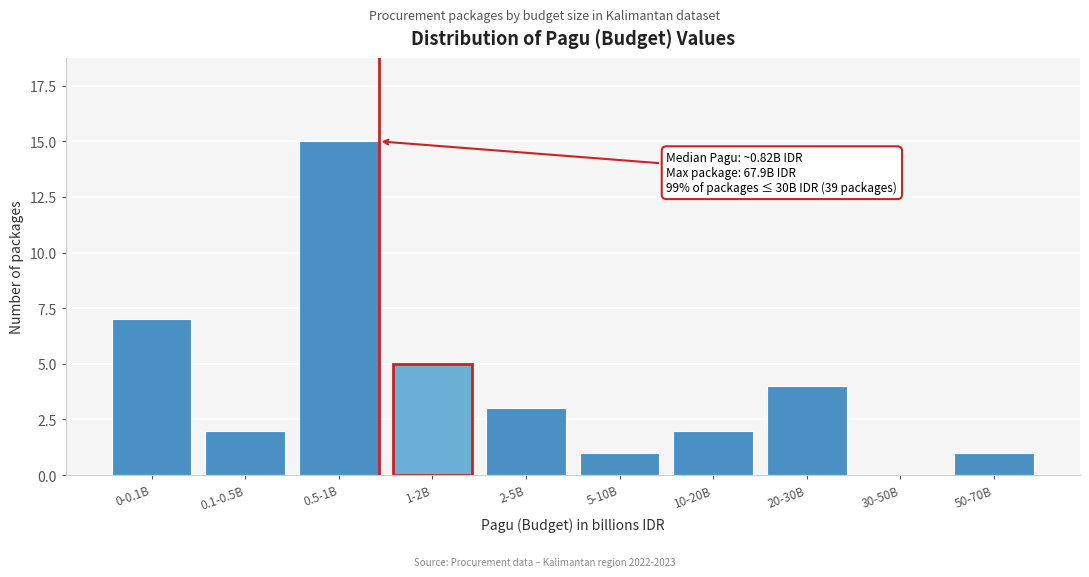

Reading left to right, extract all data points from this chart.

0-0.1B=7	0.1-0.5B=2	0.5-1B=15	1-2B=5	2-5B=3	5-10B=1	10-20B=2	20-30B=4	30-50B=0	50-70B=1